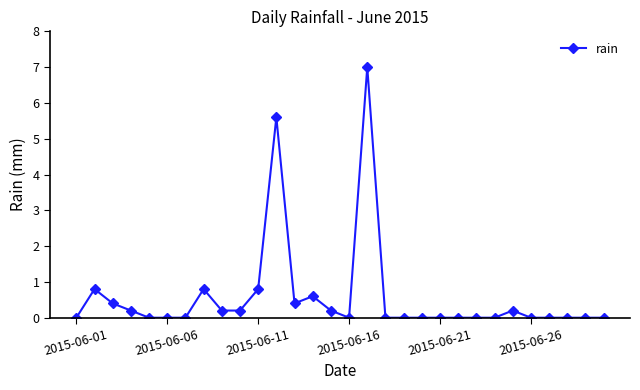

Reading right to left, extract all data points from this chart.

0.0	0.0	0.0	0.0	0.0	0.2	0.0	0.0	0.0	0.0	0.0	0.0	0.0	7.0	0.0	0.2	0.6	0.4	5.6	0.8	0.2	0.2	0.8	0.0	0.0	0.0	0.2	0.4	0.8	0.0